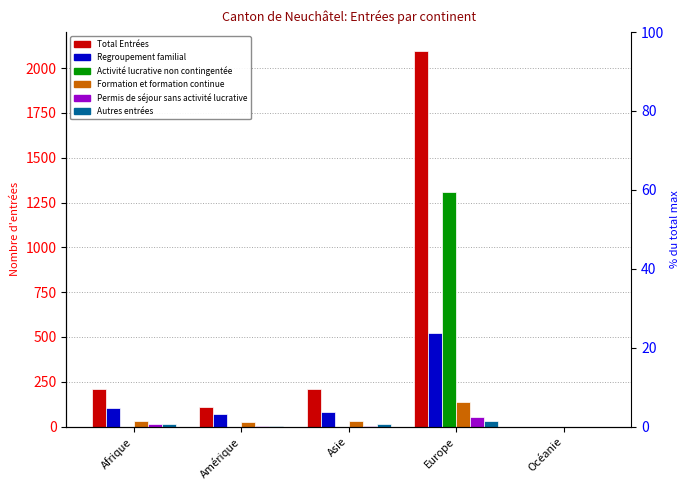

Between Amérique and Asie, which series saw the biggest shift?

Total Entrées